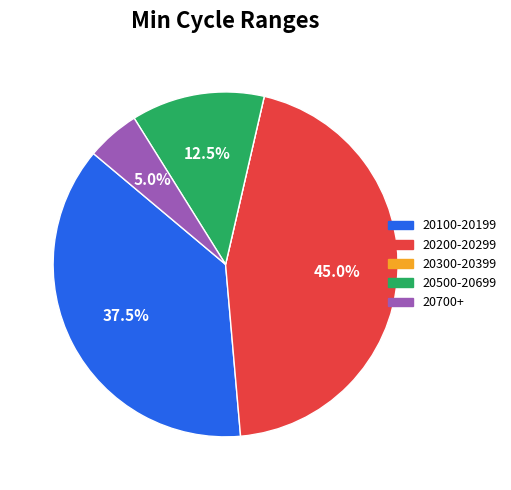

Is there any slice that represents more than half of the pie?

No